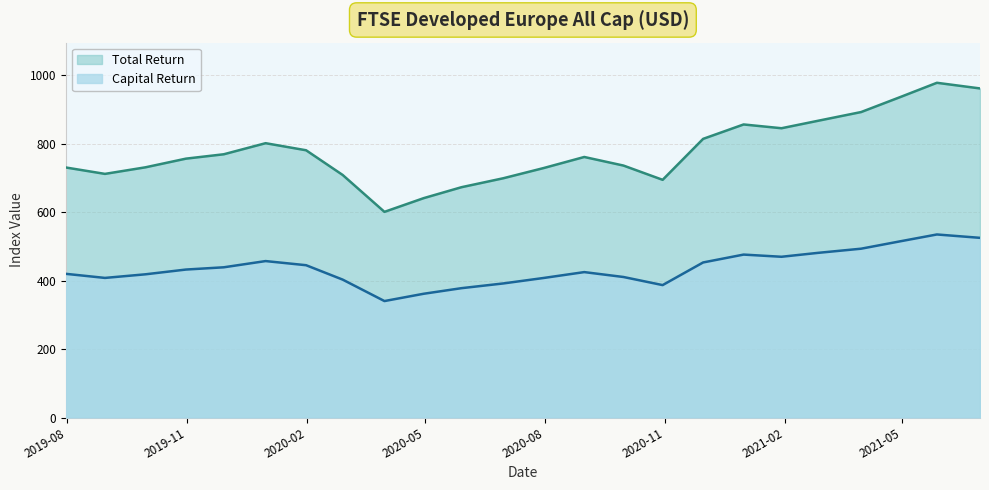

Which series has the largest range (max minus min)?

Total Return